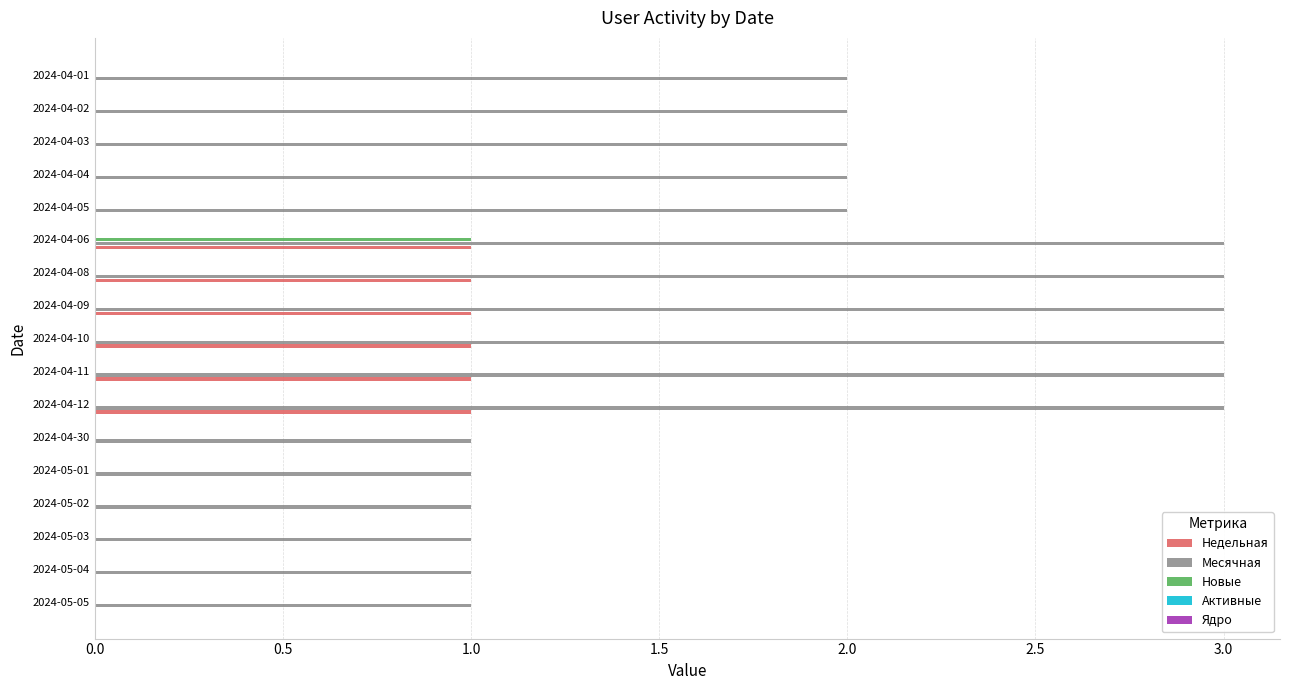

Between 2024-05-01 and 2024-04-06, which series saw the biggest shift?

Месячная